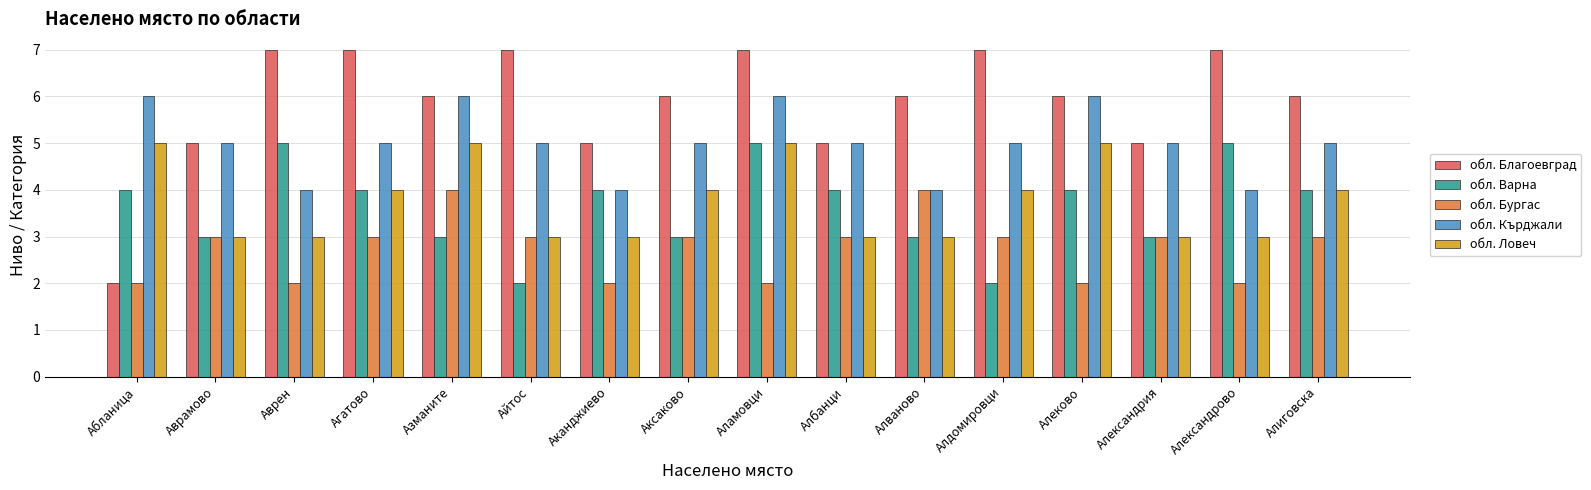

At Александрово, list the series in order from largest to smallest.

обл. Благоевград, обл. Варна, обл. Кърджали, обл. Ловеч, обл. Бургас